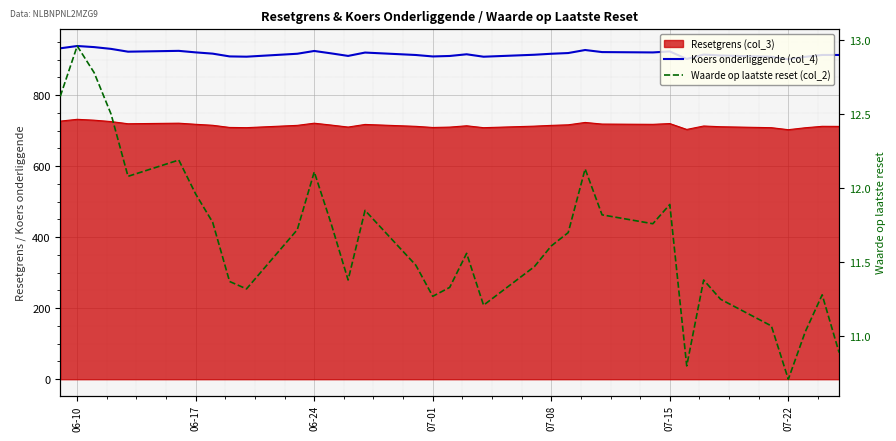

Is the value of Waarde op laatste reset (col_2) at 29 greater than the value of Koers onderliggende (col_4) at 22?

No